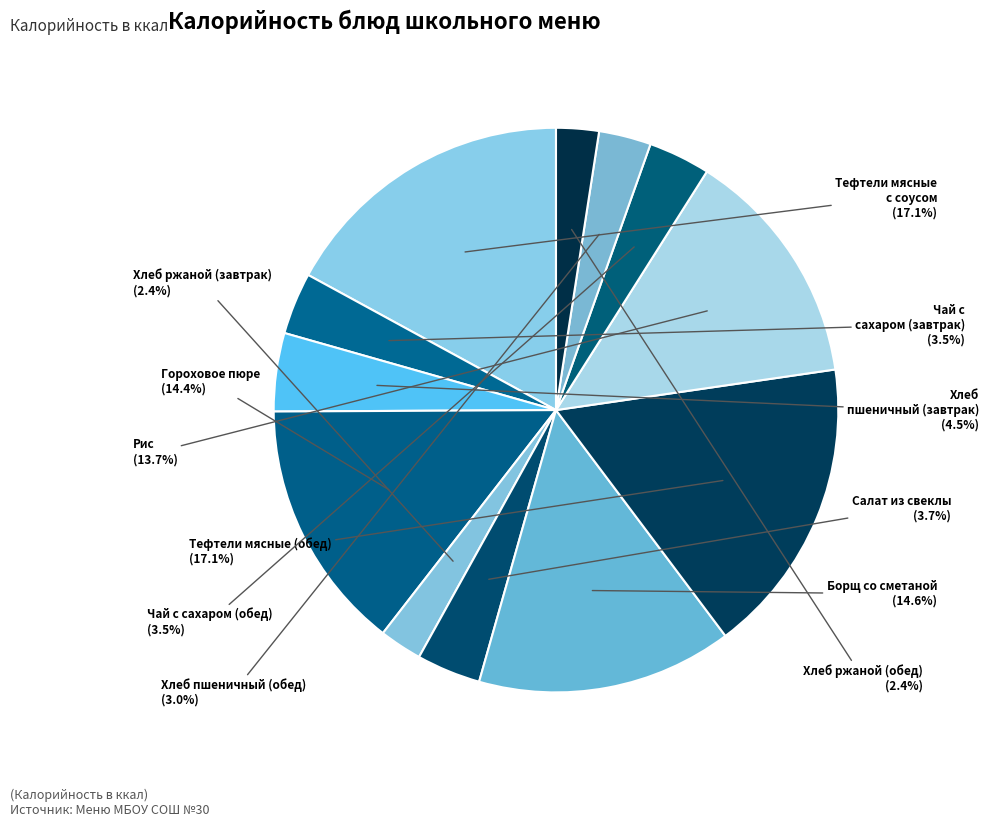

How many segments does this pie chart have?

12